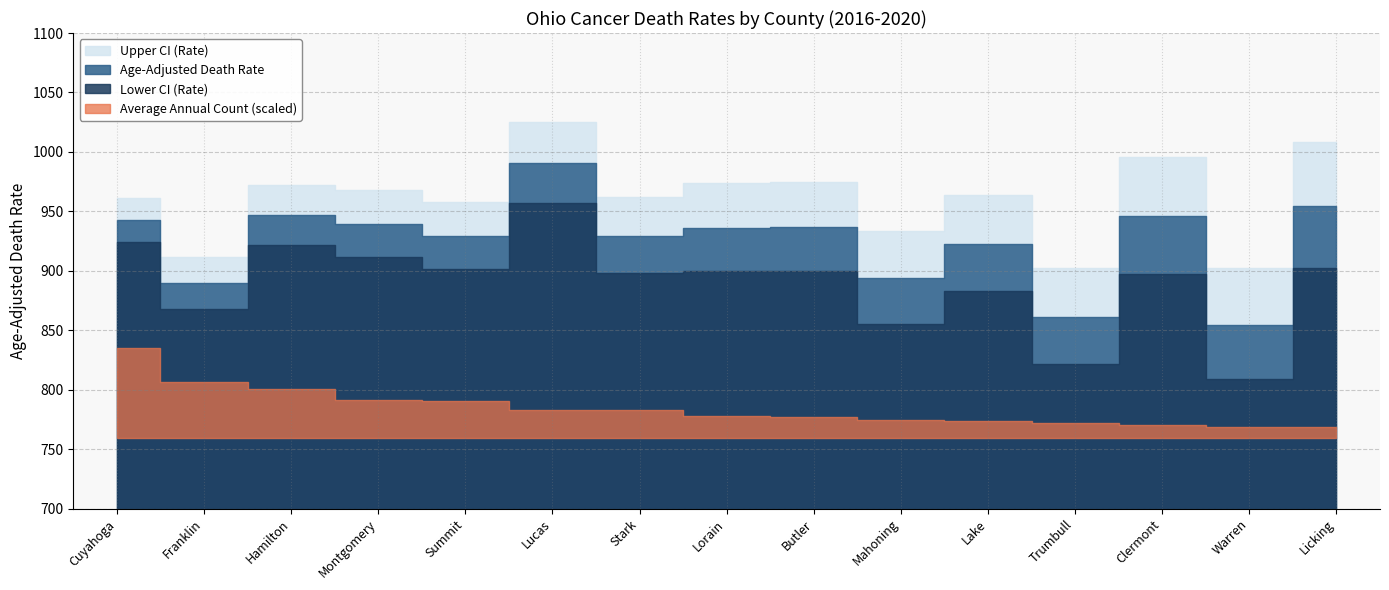

Reading left to right, what are all the values shown in this chart?

Upper CI (Rate): Cuyahoga=961.1	Franklin=911.6	Hamilton=971.8	Montgomery=968.0	Summit=957.8	Lucas=1025.4	Stark=962.2	Lorain=973.8	Butler=974.5	Mahoning=933.2	Lake=963.9	Trumbull=902.6	Clermont=995.6	Warren=902.2	Licking=1008.1
Age-Adjusted Death Rate: Cuyahoga=942.7	Franklin=889.4	Hamilton=946.6	Montgomery=939.7	Summit=929.4	Lucas=990.6	Stark=929.6	Lorain=936.2	Butler=936.6	Mahoning=893.6	Lake=922.7	Trumbull=861.3	Clermont=945.7	Warren=854.8	Licking=954.3
Lower CI (Rate): Cuyahoga=924.6	Franklin=867.6	Hamilton=922.0	Montgomery=911.9	Summit=901.7	Lucas=956.7	Stark=897.8	Lorain=899.8	Butler=899.9	Mahoning=855.3	Lake=882.9	Trumbull=821.5	Clermont=897.7	Warren=809.3	Licking=902.6
Average Annual Count: Cuyahoga=2112.0	Franklin=1307.0	Hamilton=1150.0	Montgomery=884.0	Summit=875.0	Lucas=665.0	Stark=659.0	Lorain=508.0	Butler=502.0	Mahoning=422.0	Lake=410.0	Trumbull=358.0	Clermont=299.0	Warren=269.0	Licking=261.0